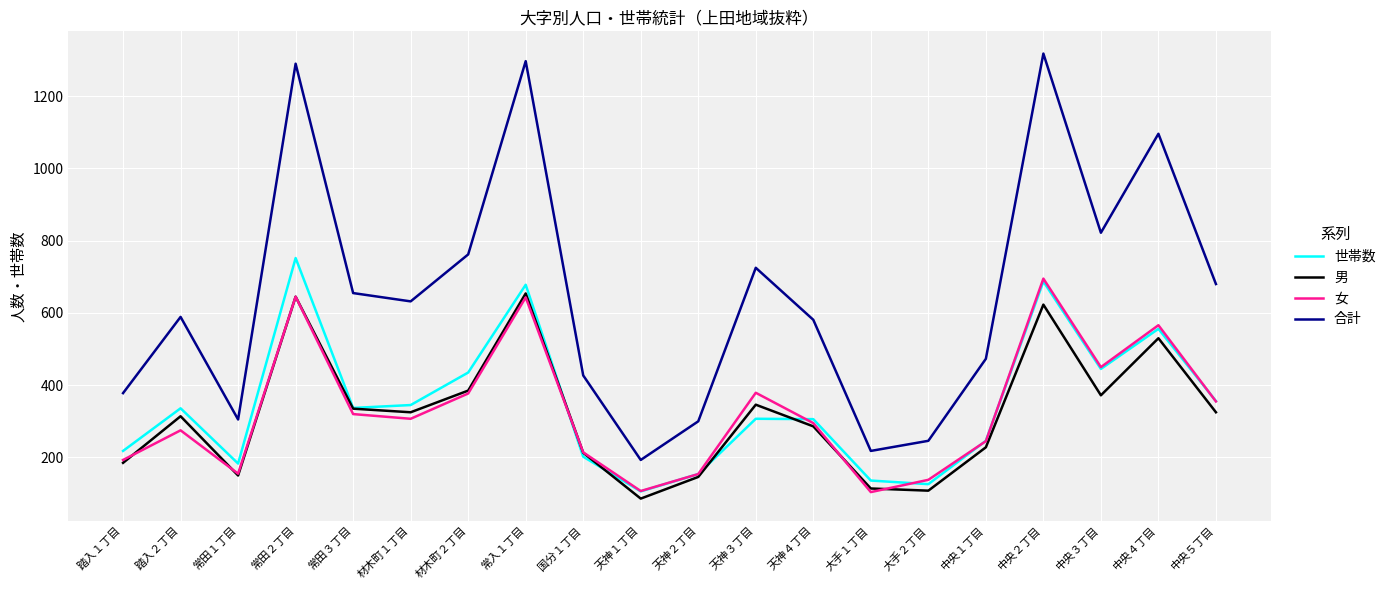

What is the smallest value displayed?

86